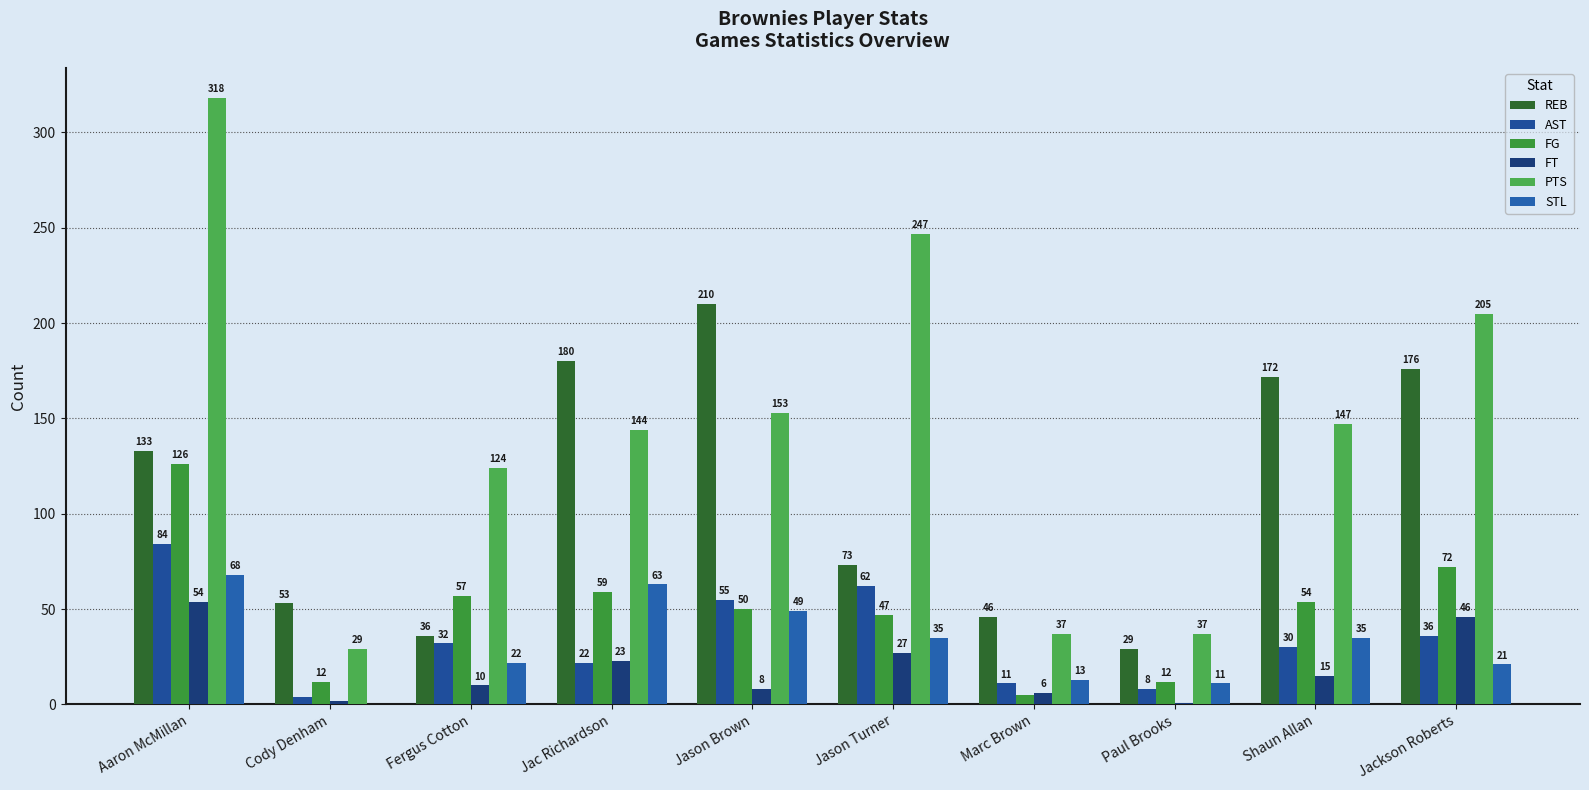

Which category has the highest value in the FT series?

Aaron McMillan